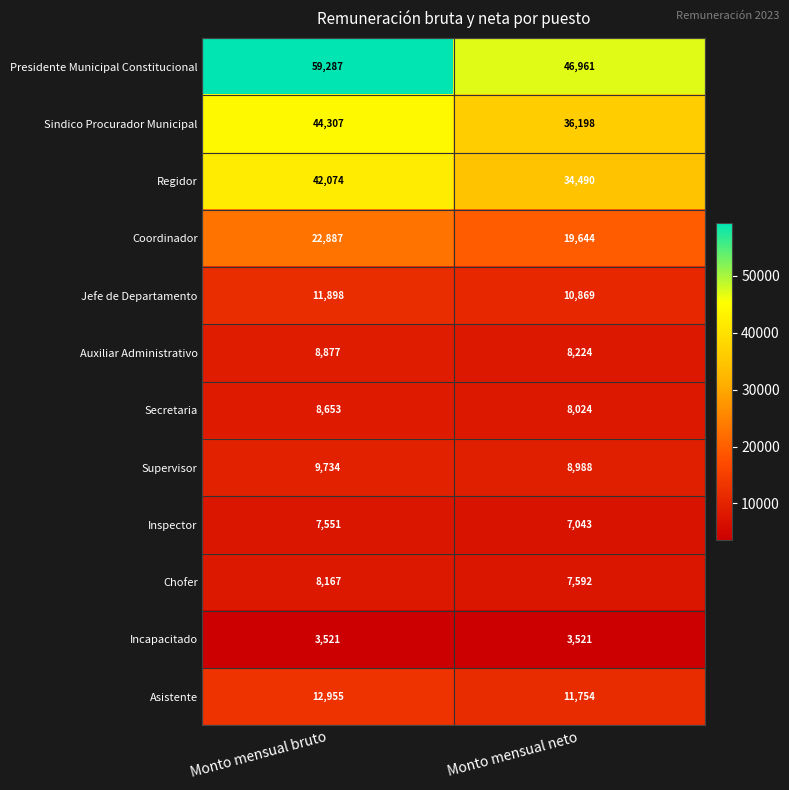

Count the number of data series in this chart.

12